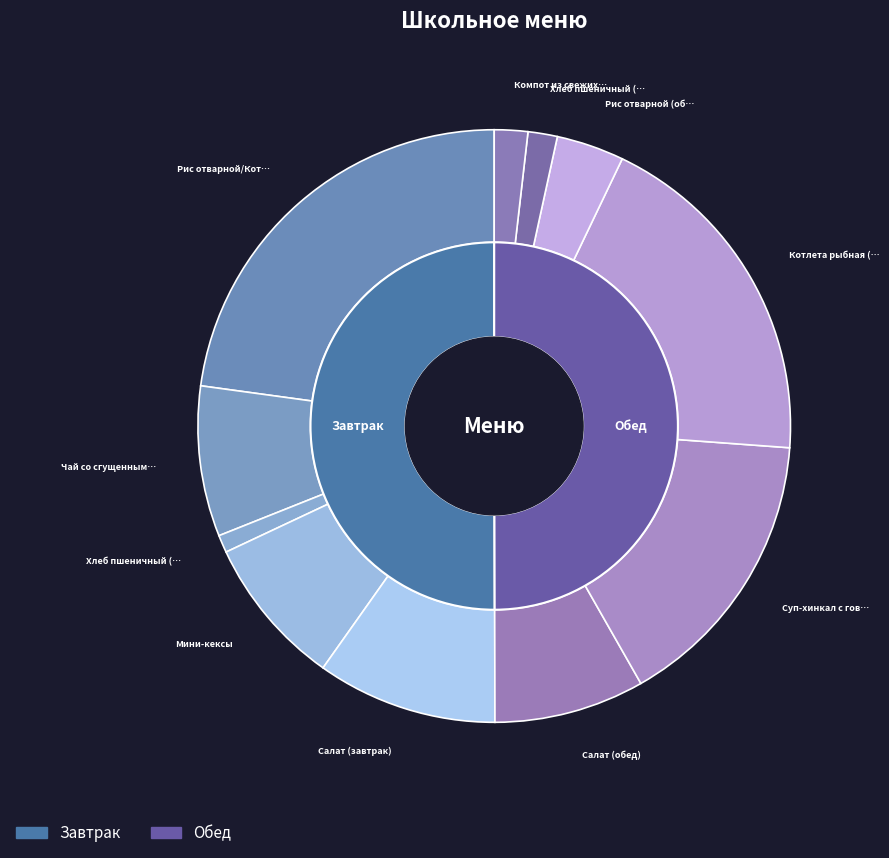

To the nearest percent, what is the difference between the largest and smallest slice percentages?

22%